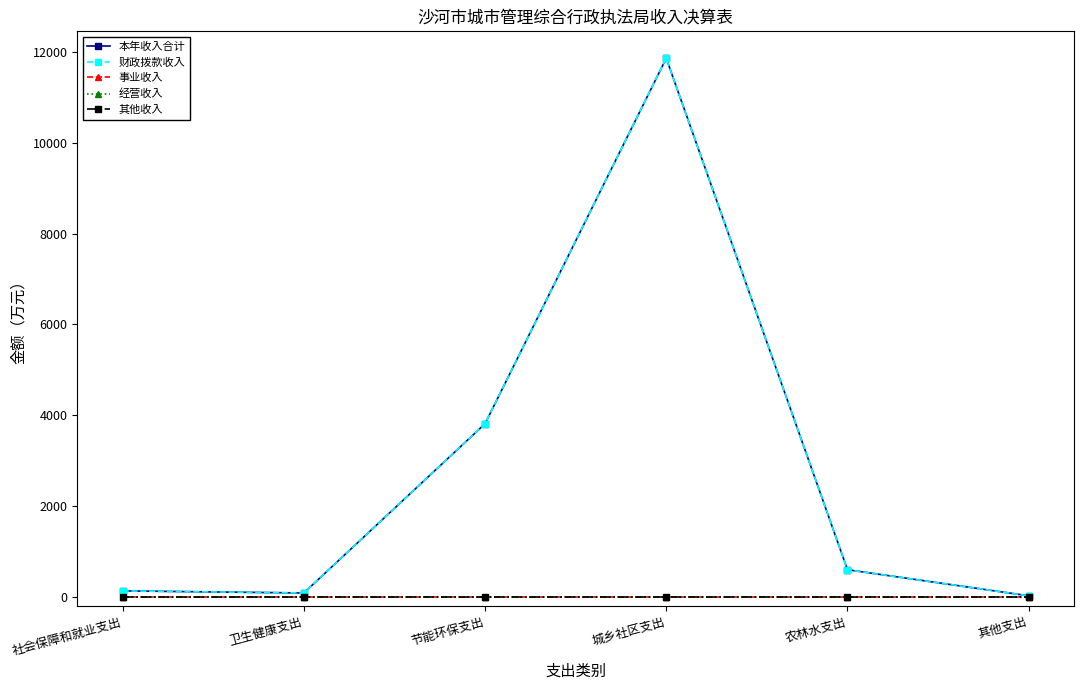

What is the label of the 1st point from the right?

其他支出